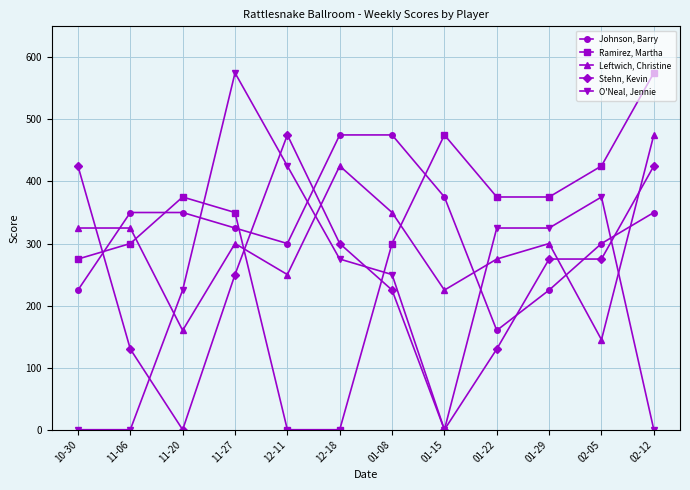

Reading left to right, extract all data points from this chart.

Johnson, Barry: 225	350	350	325	300	475	475	375	160	225	300	350
Ramirez, Martha: 275	300	375	350	0	0	300	475	375	375	425	575
Leftwich, Christine: 325	325	160	300	250	425	350	225	275	300	145	475
Stehn, Kevin: 425	130	0	250	475	300	225	0	130	275	275	425
O'Neal, Jennie: 0	0	225	575	425	275	250	0	325	325	375	0